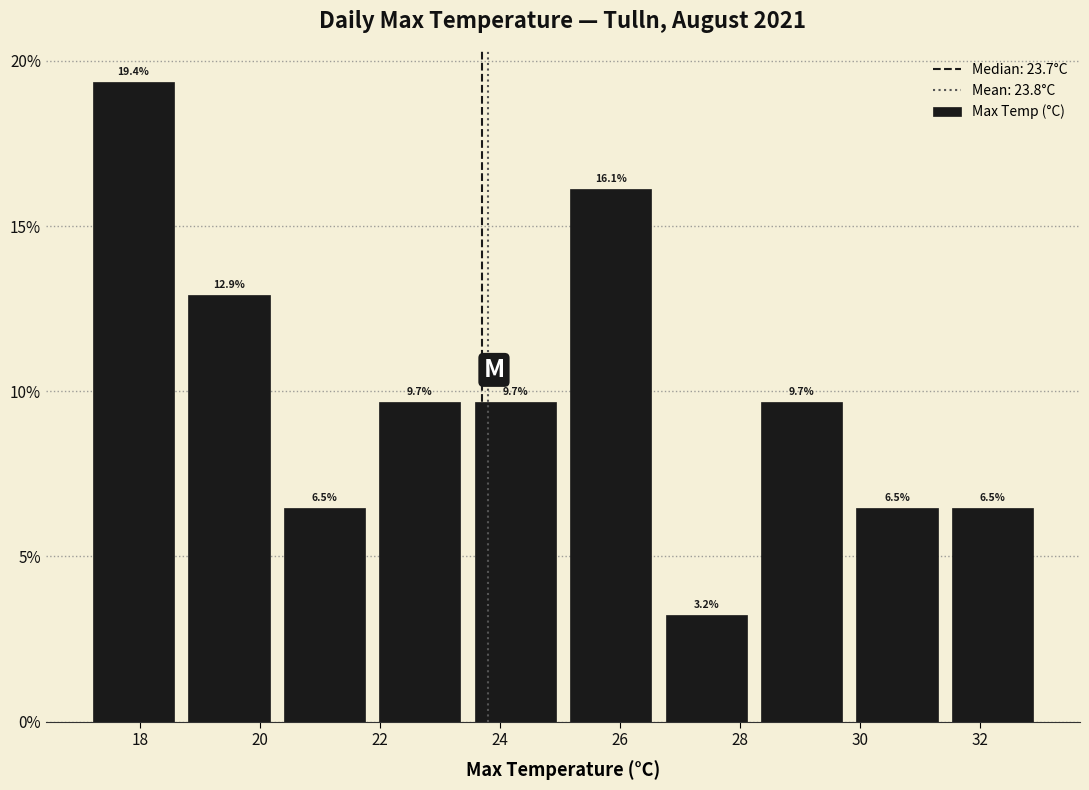

Which range on the x-axis has the tallest bar?

17.2 to 18.6